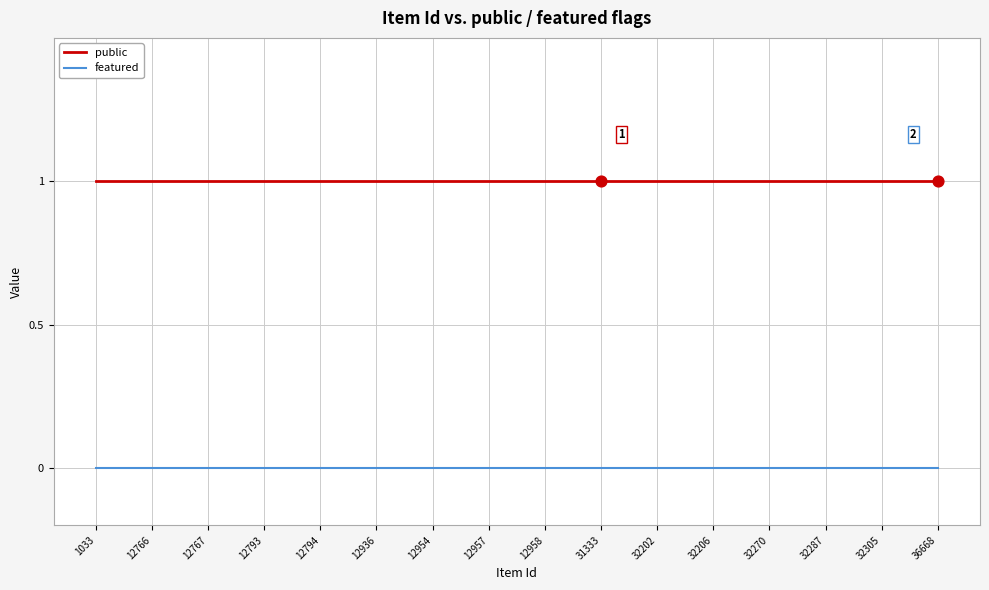

At how many categories does at least one series exceed 0?

16